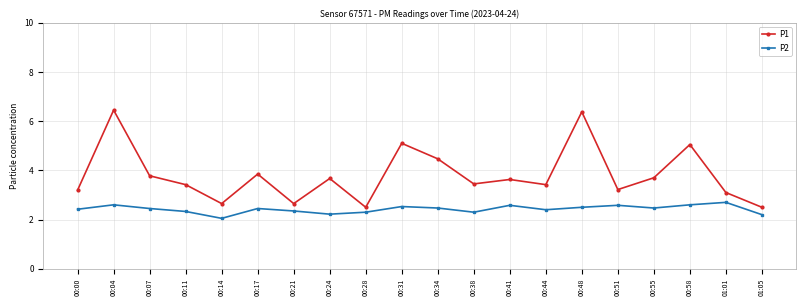

Rank the series by their average value, from highest to lowest.

P1, P2